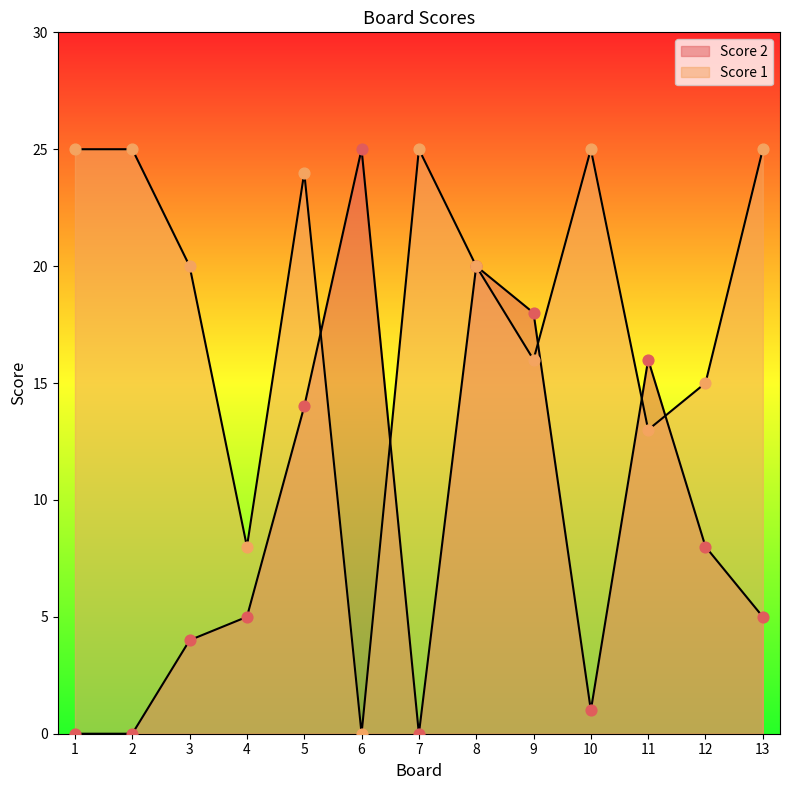

Which series contains the highest Y value?

Score 2